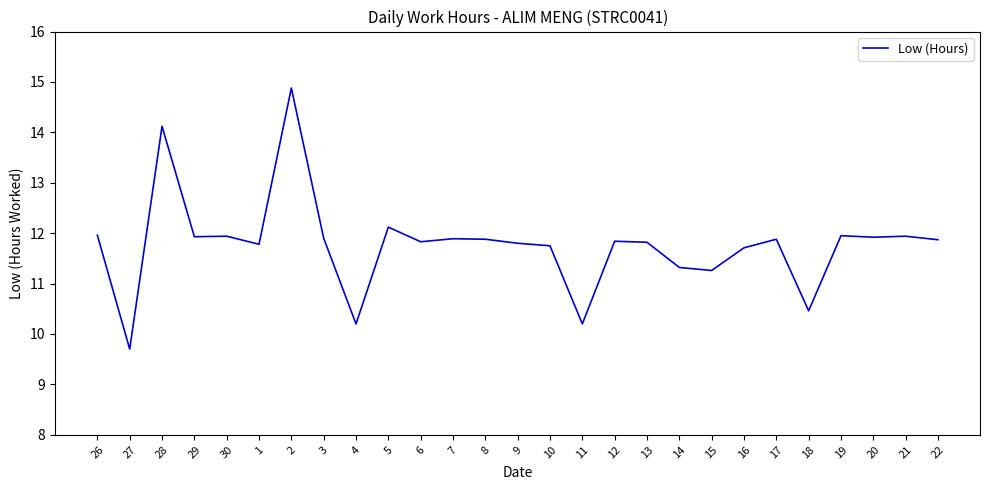

What position from the left is 2?

7